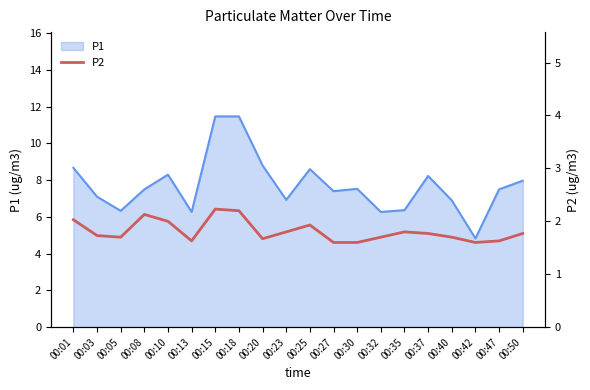

What is the lowest value of the P1 series?

4.8